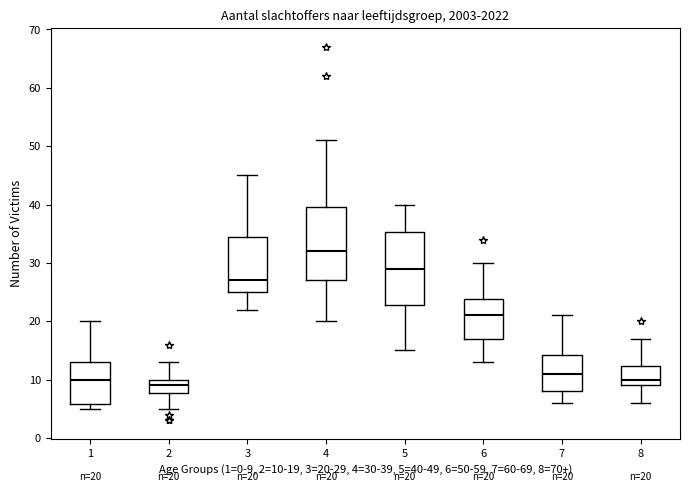

Which box's median line is the lowest?

2